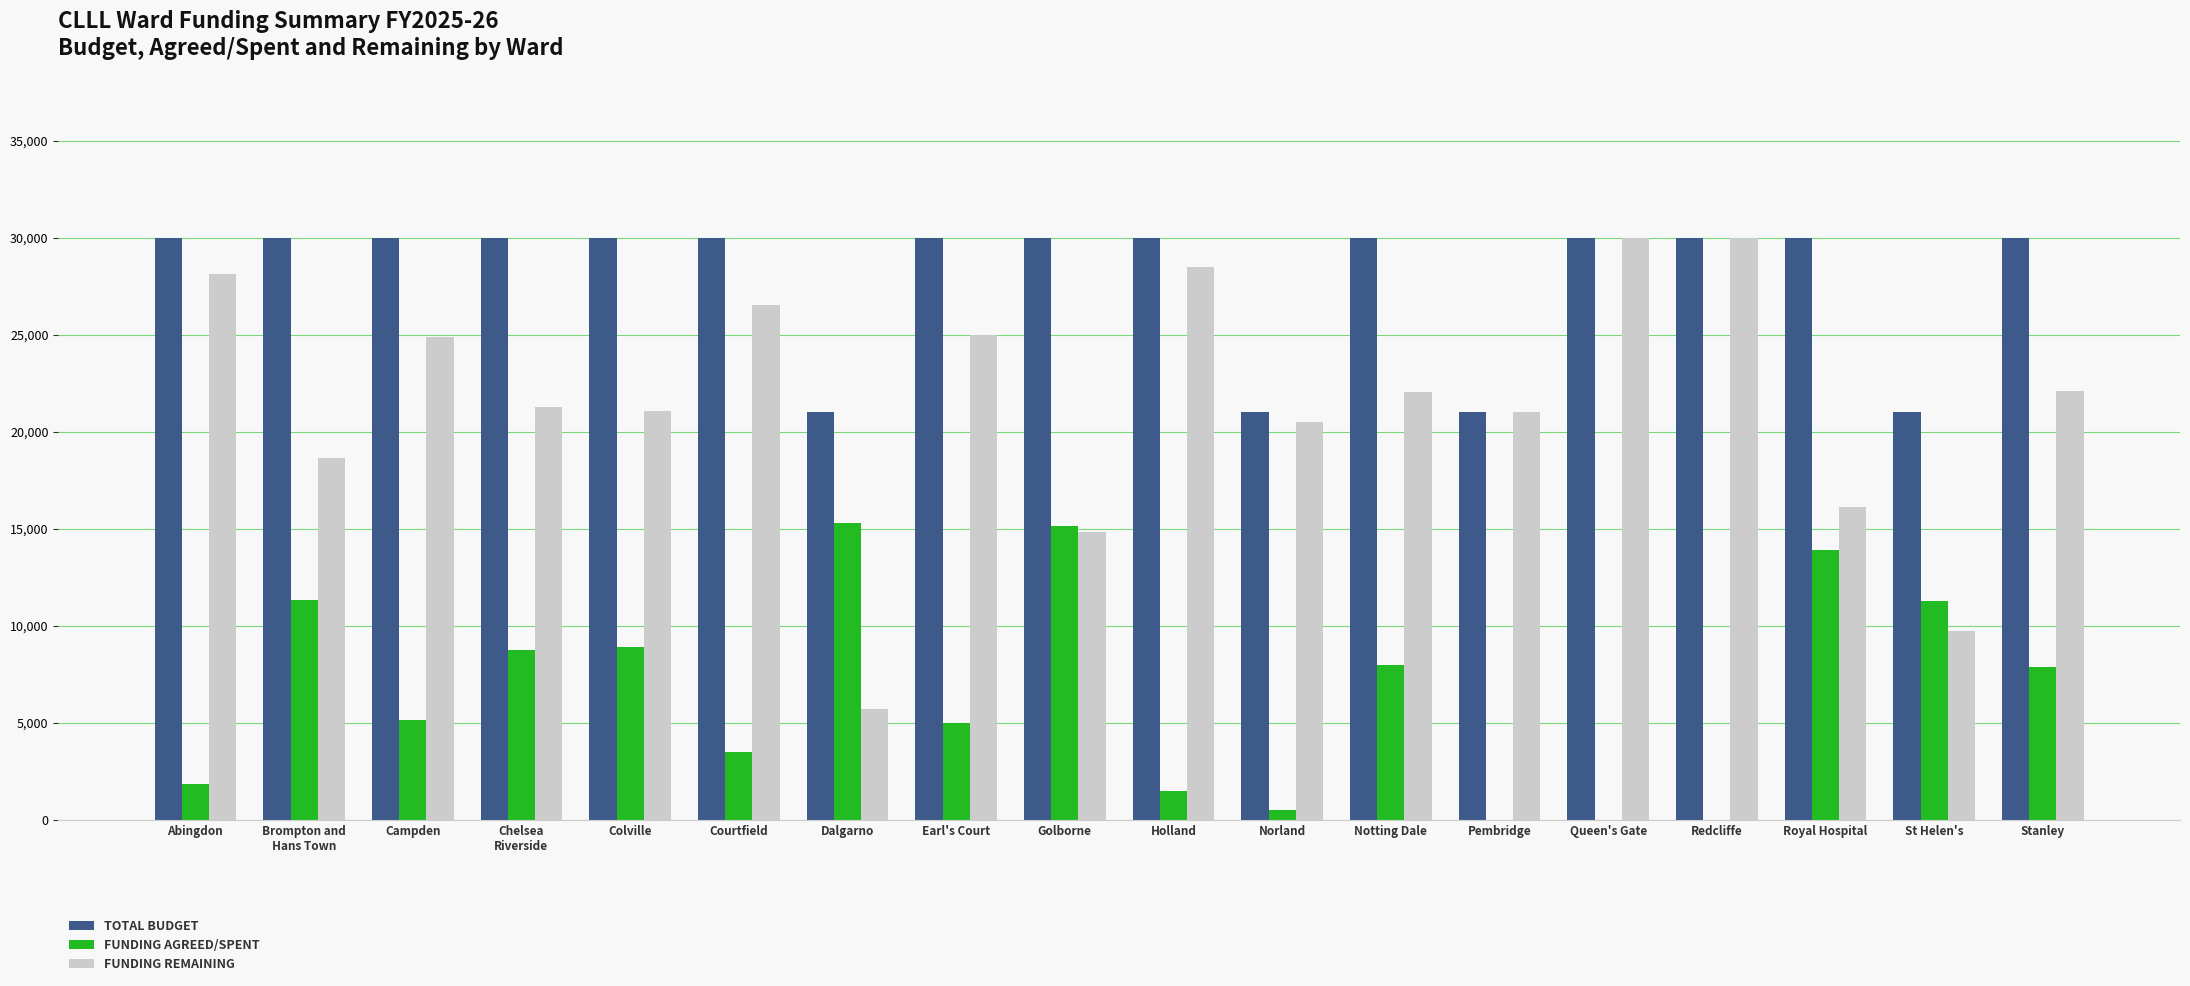

What is the maximum value shown in the chart?

30000